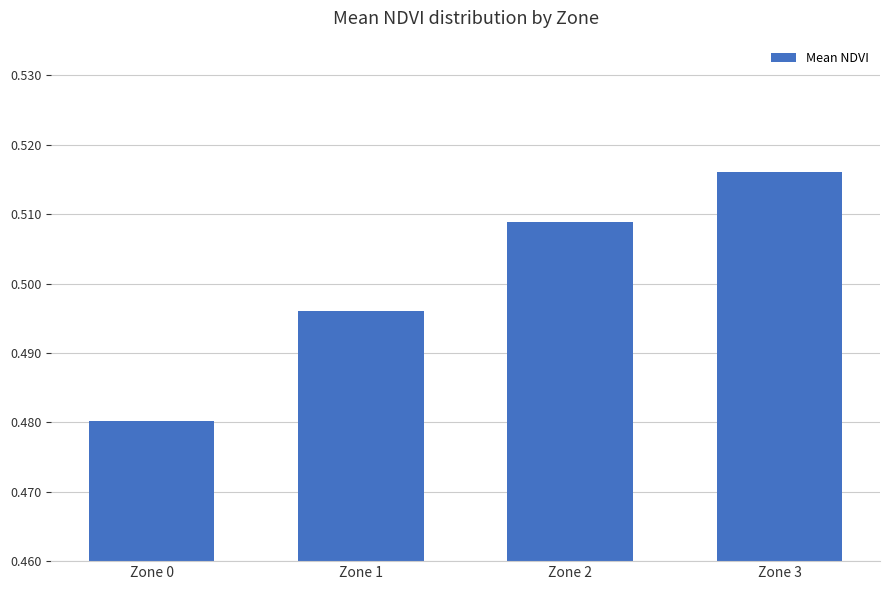

Which label corresponds to the largest value in the chart?

Zone 3